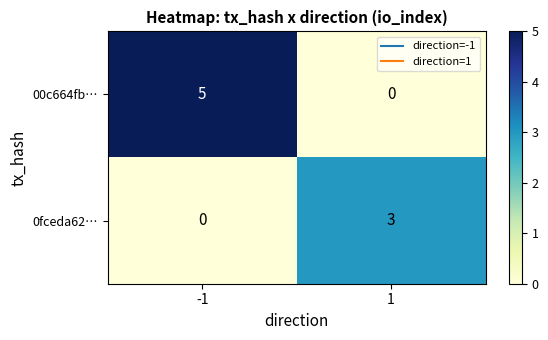

At which category does the chart reach its peak across all series?

-1